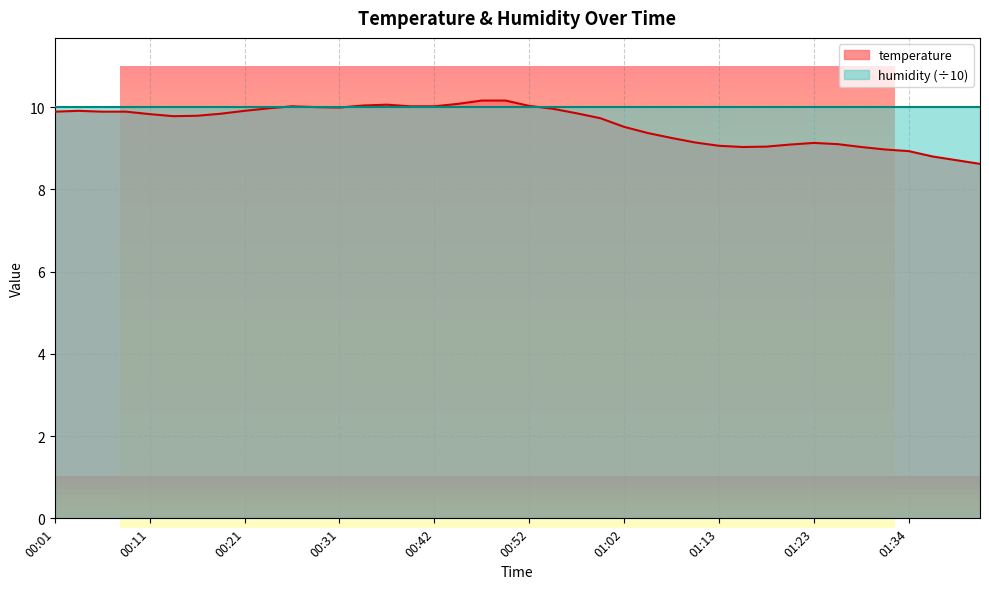

The chart shows a value of 14.6 at 01:31. True or false?

False